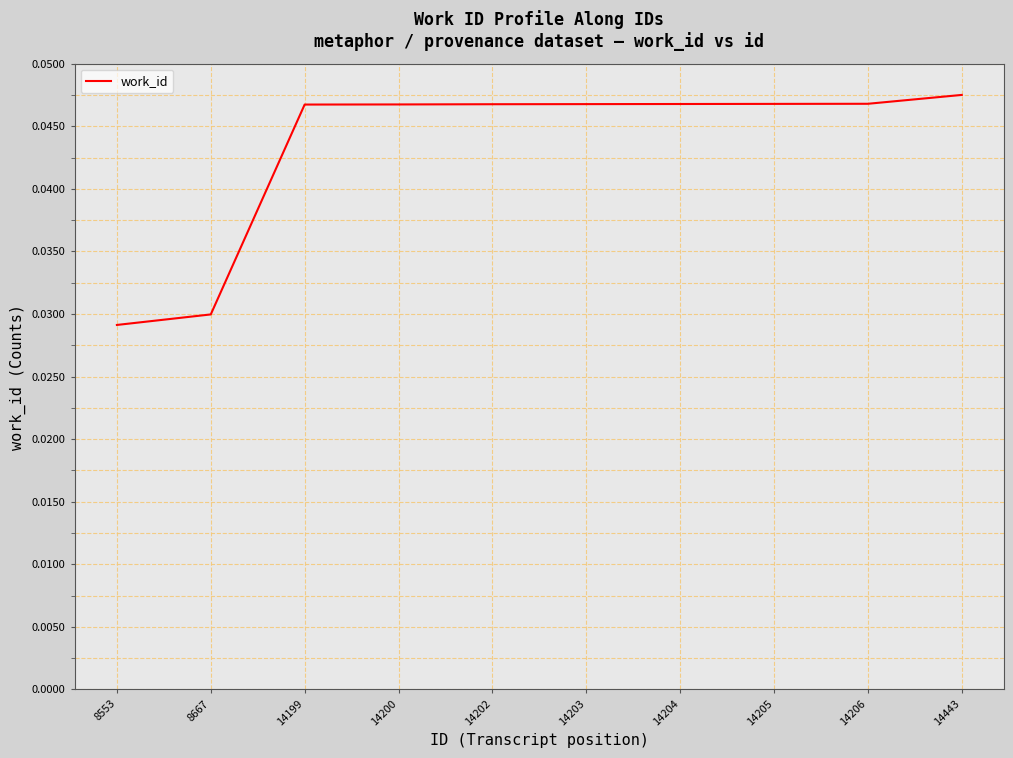

Between 14206 and 14199, which is larger?

14206